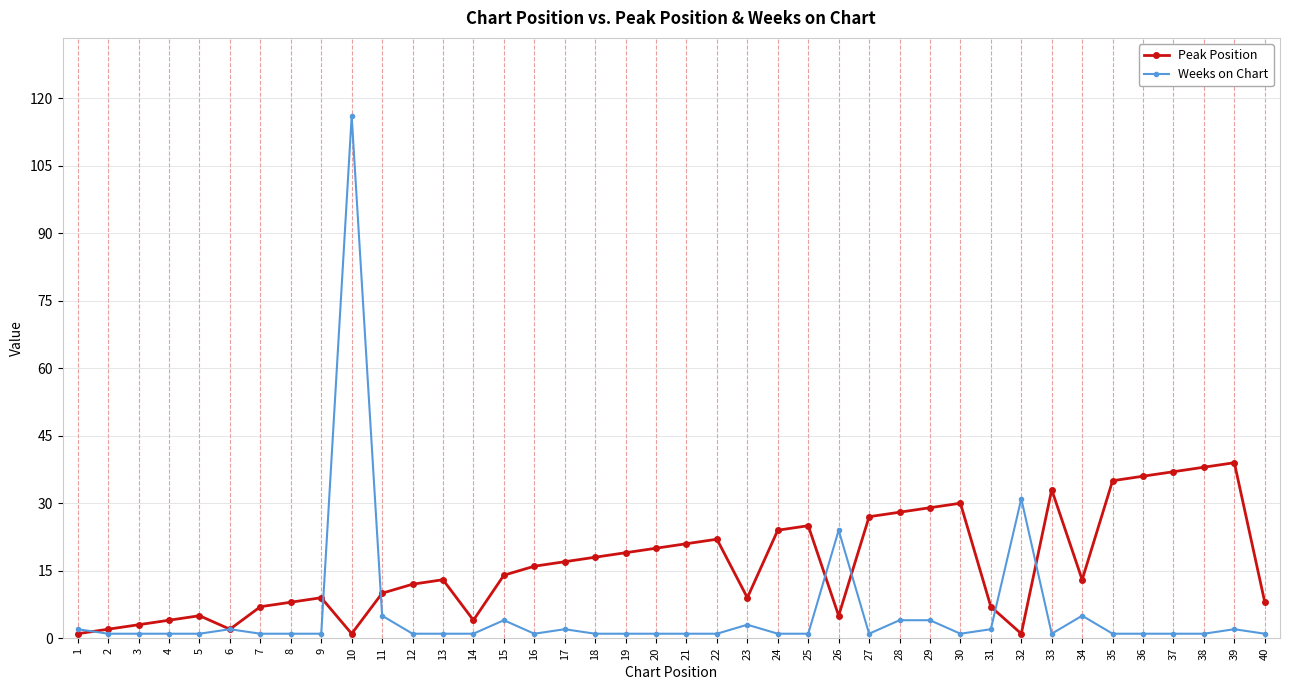

True or false: Weeks on Chart has more than 1 points higher than both neighbors.

True